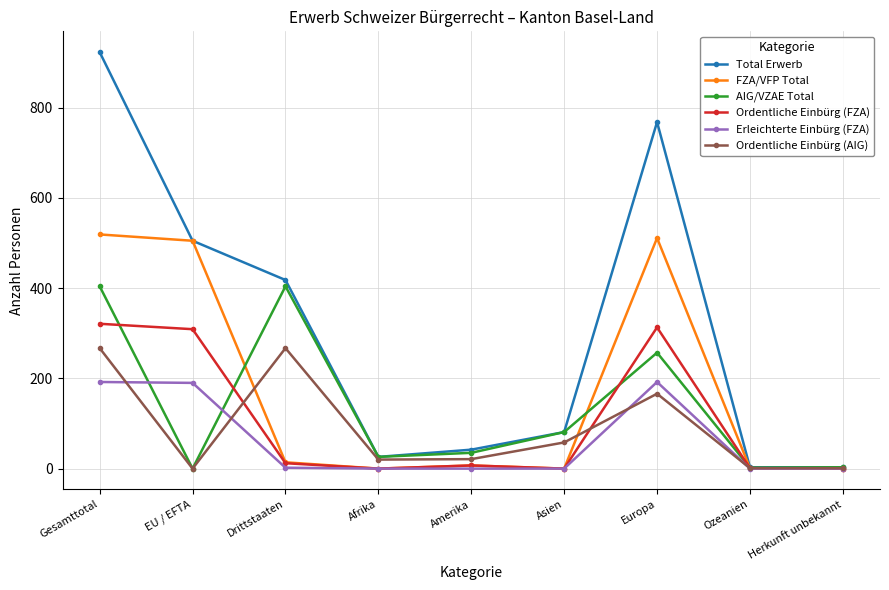

What are all the series names shown in the legend?

Total Erwerb, FZA/VFP Total, AIG/VZAE Total, Ordentliche Einbürg (FZA), Erleichterte Einbürg (FZA), Ordentliche Einbürg (AIG)